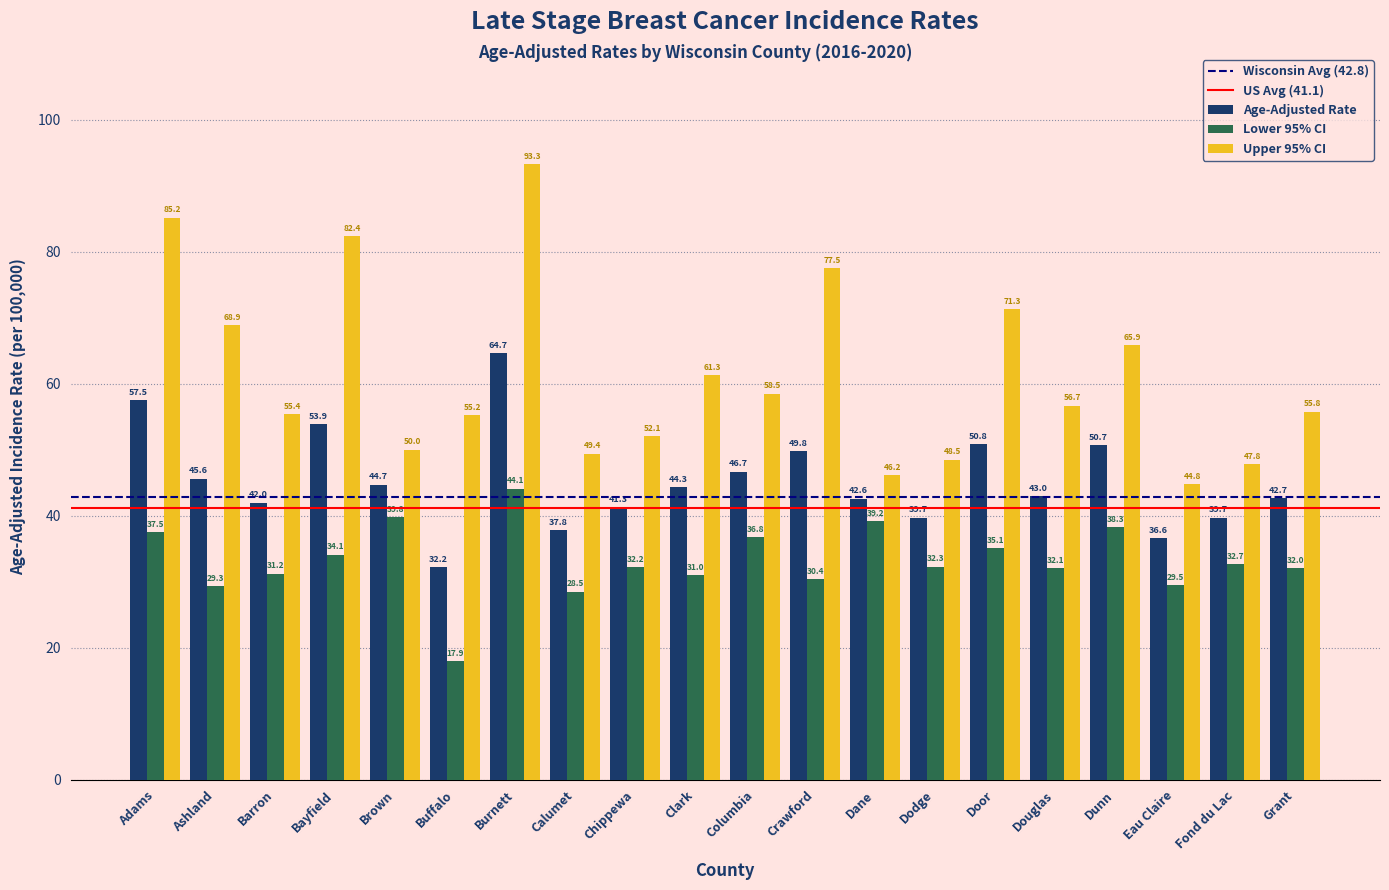

Which category has the highest value across all series?

Burnett